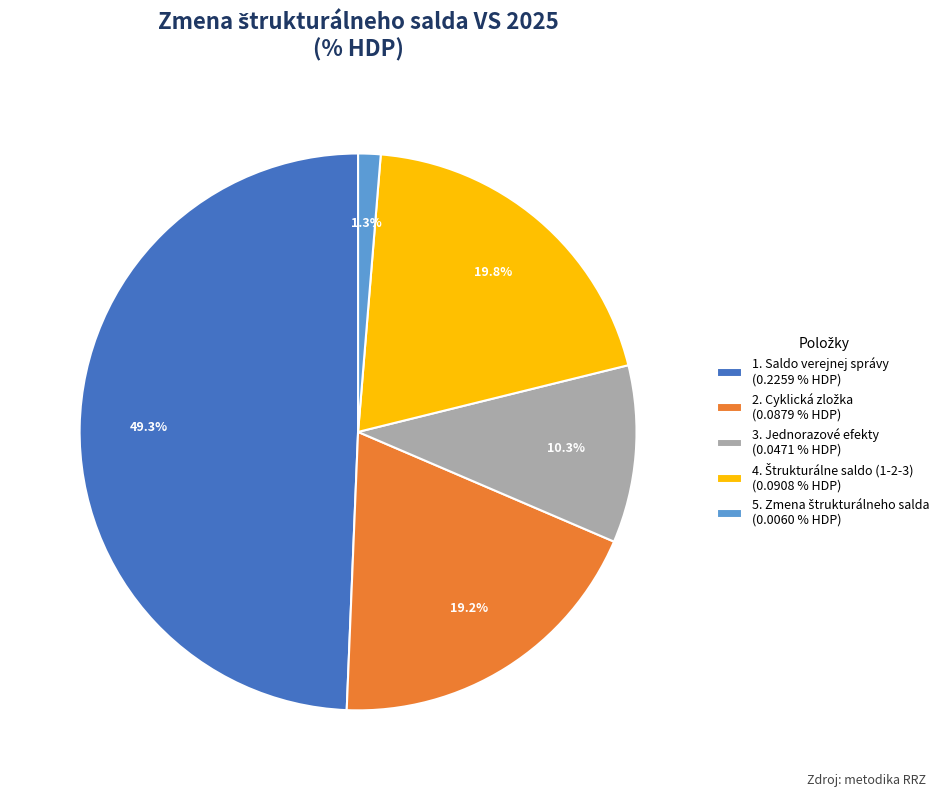

Do 3. Jednorazové efekty (0.0471 % HDP) and 1. Saldo verejnej správy (0.2259 % HDP) together represent more than half of the pie?

Yes